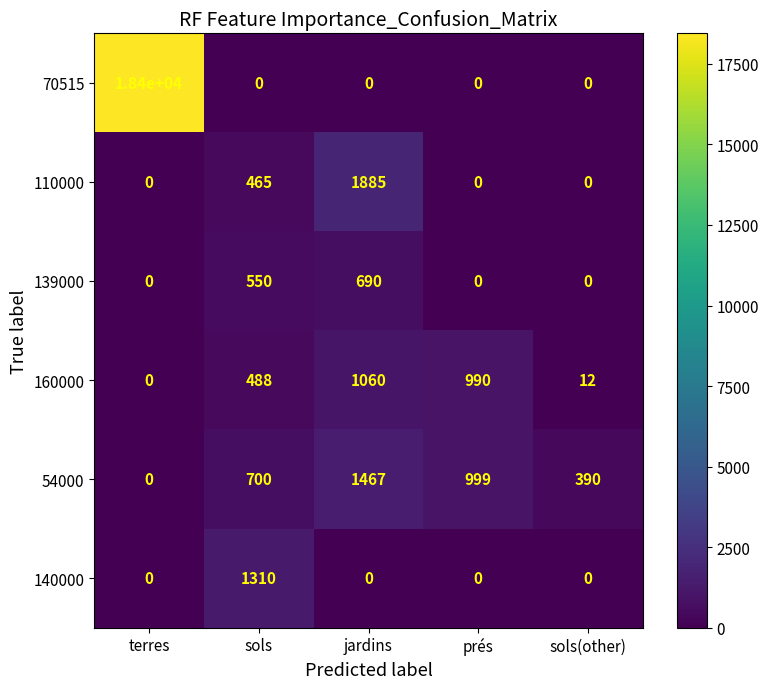

Read the 160000 value at sols, to the nearest 10.

490